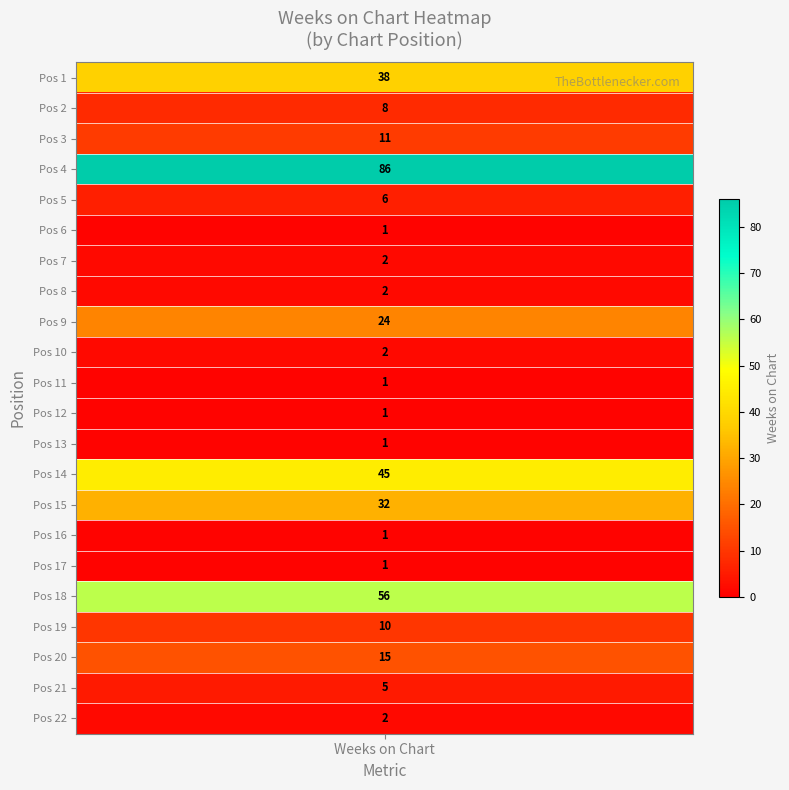

List the labels in order of value, smallest first.

6, 11, 12, 13, 16, 17, 7, 8, 10, 22, 21, 5, 2, 19, 3, 20, 9, 15, 1, 14, 18, 4